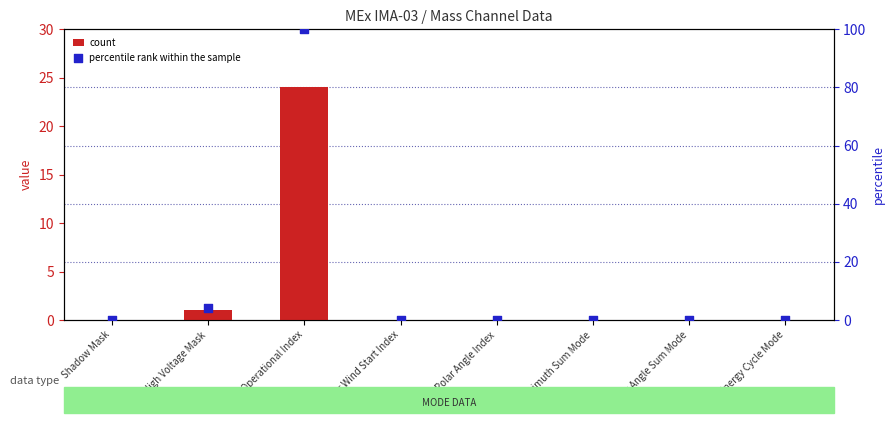

At which category is the sum across all series the highest?

Operational Index